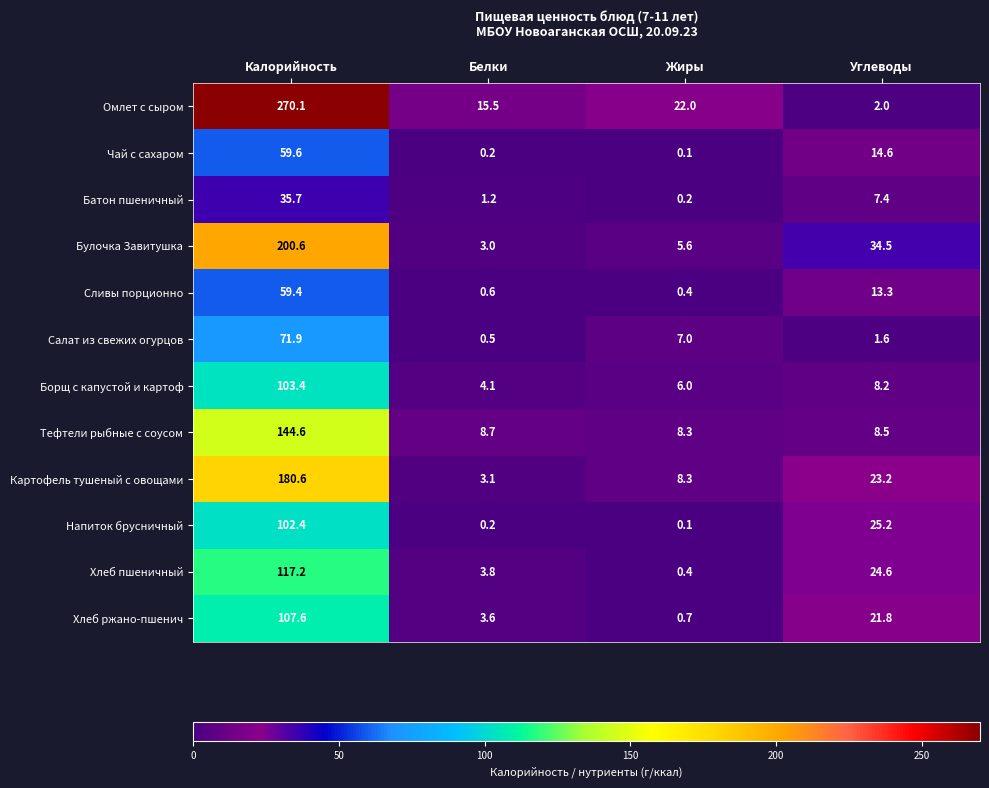

What is the spread (max minus min) of values at Калорийность?

234.4